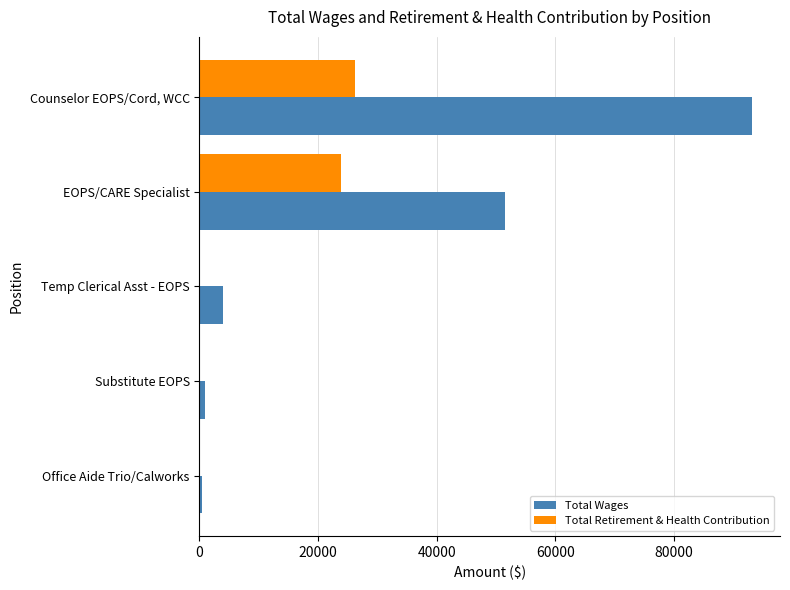

The value of Total Retirement & Health Contribution at EOPS/CARE Specialist is 7641. True or false?

False